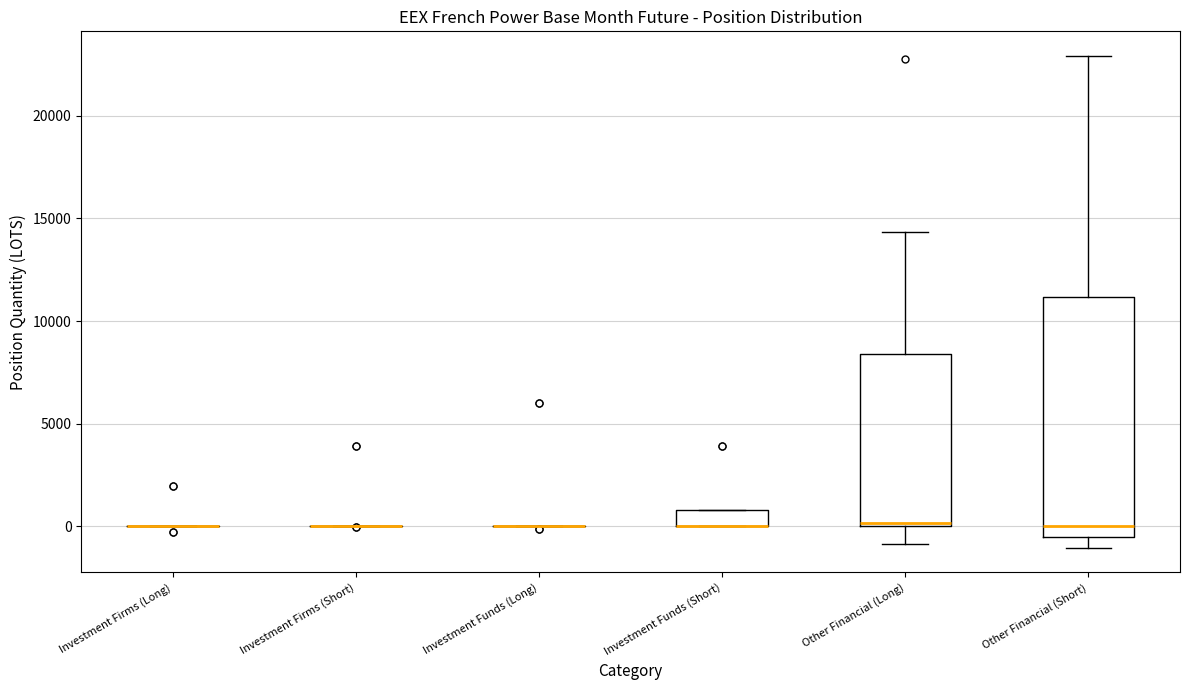

Which box is the tallest, from its lower edge to its upper edge?

Other Financial (Short)